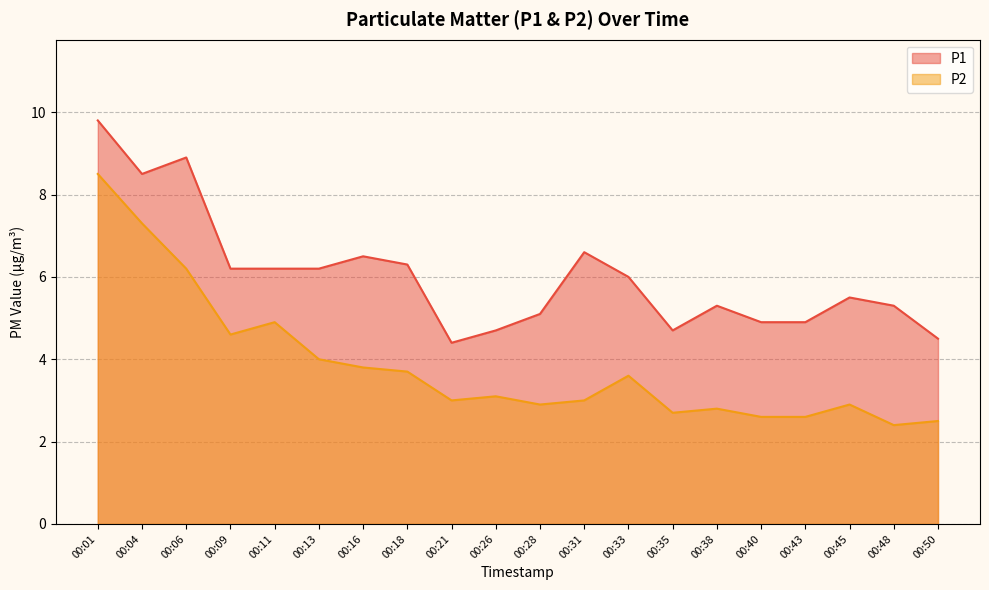

What is the maximum value for P1?

9.8